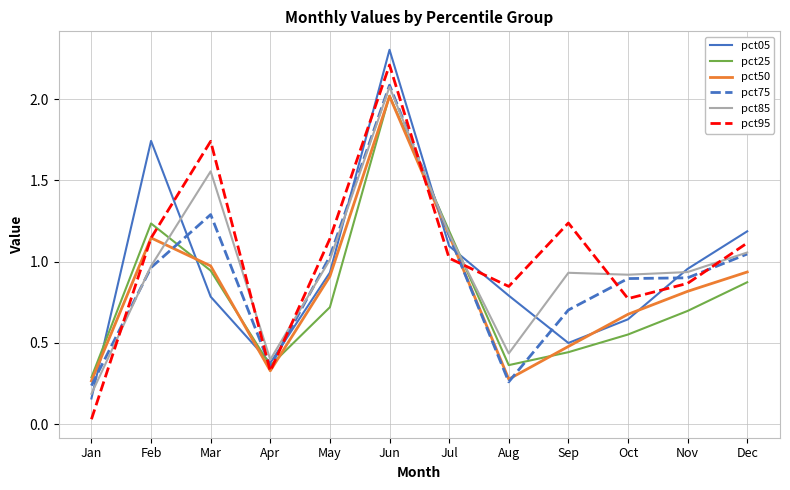

The value of pct75 at Feb is 1.4. True or false?

False